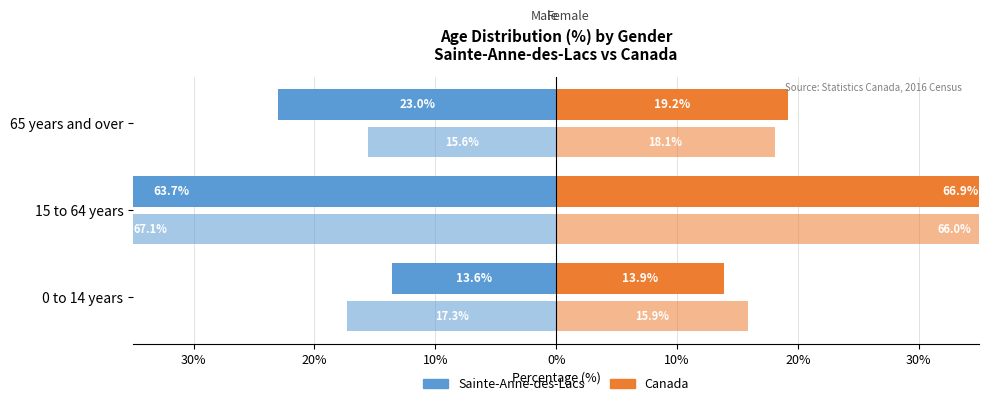

Are the bars grouped side by side (vs. stacked)?

Yes